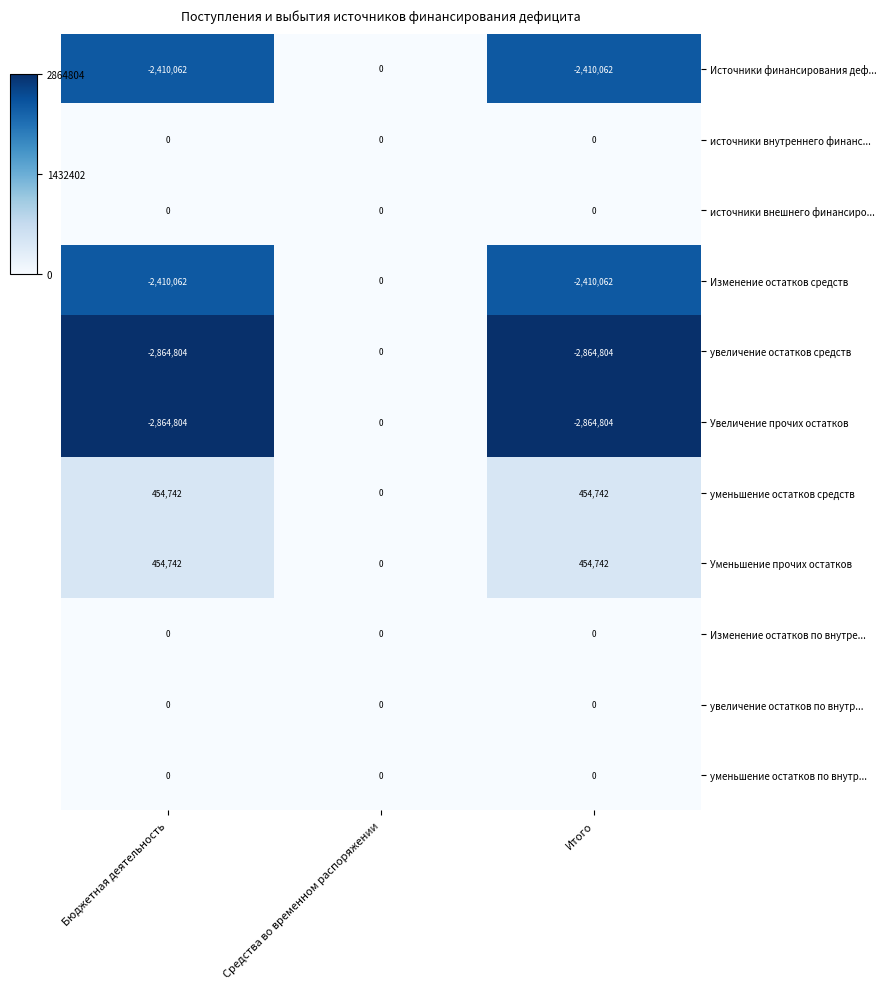

What is the difference between the highest and lowest values at Итого?

3319546